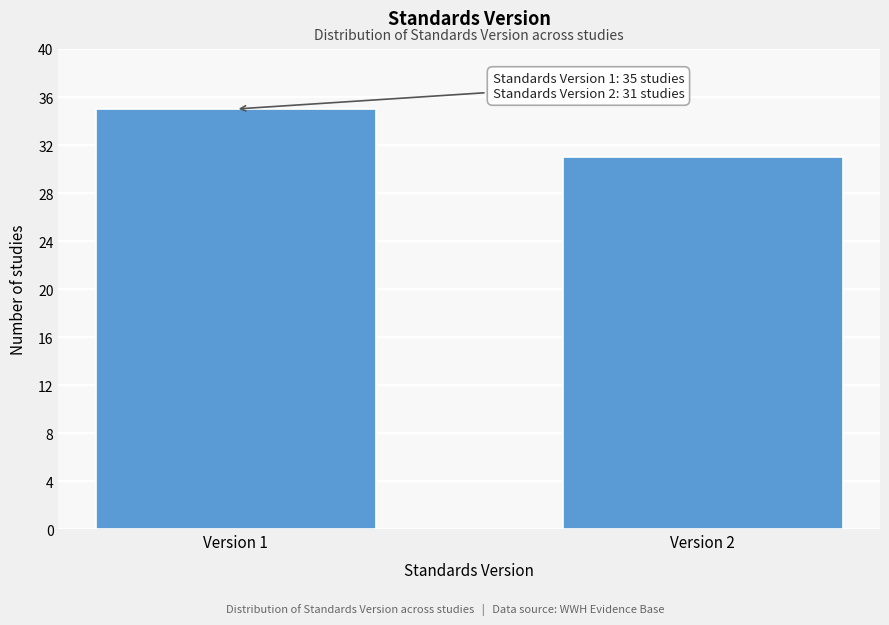

Reading right to left, what are all the values shown in this chart?

Version 2=31	Version 1=35